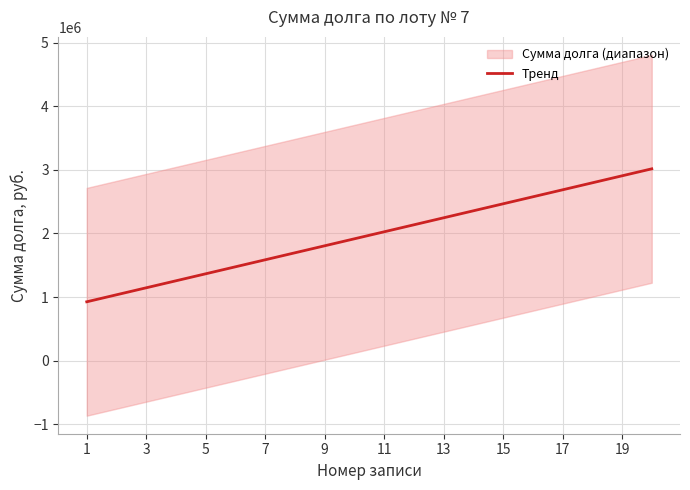

What is the lowest value of the Тренд series?

925272.5